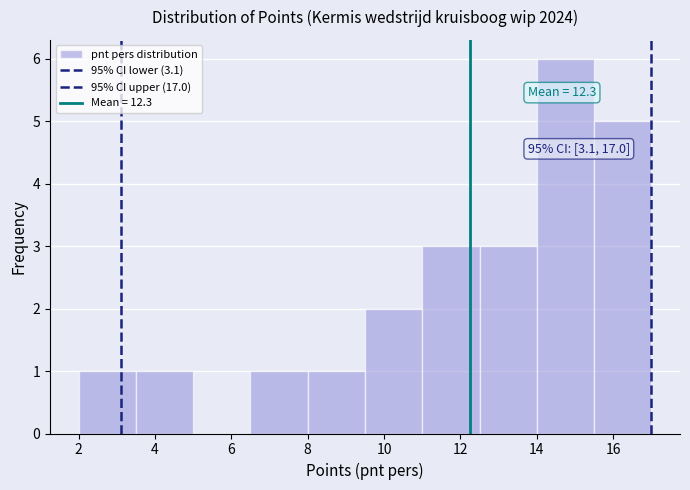

Which range on the x-axis has the tallest bar?

14.0 to 15.5